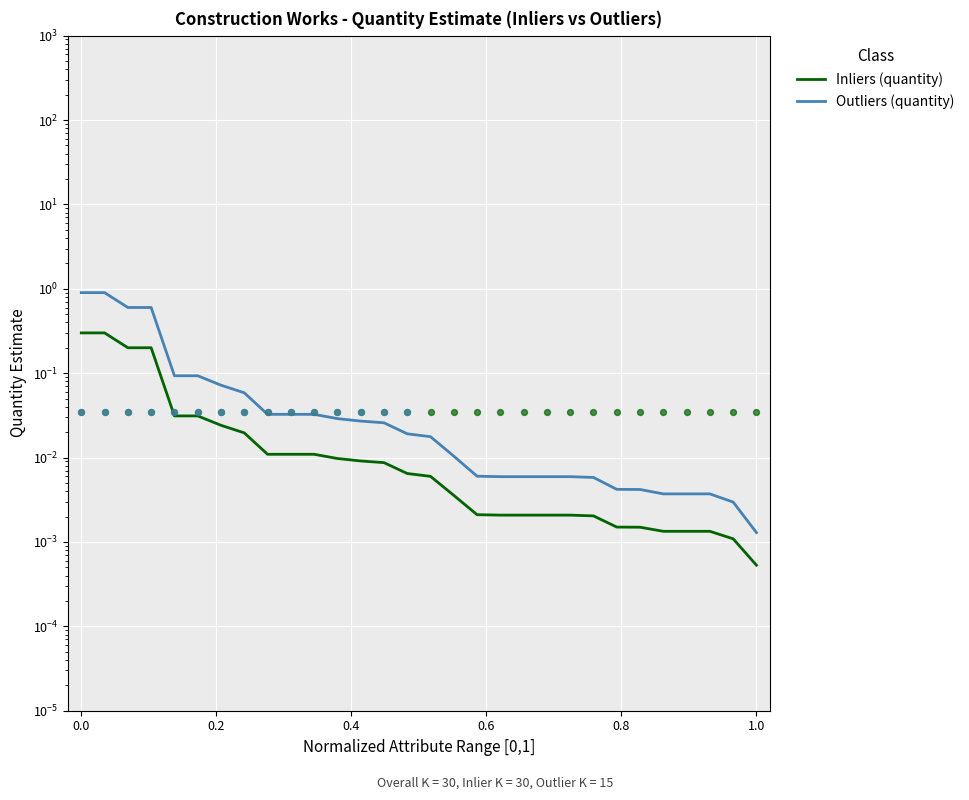

Is the value of Inliers (quantity) at 9 greater than the value of Outliers (quantity) at 13?

No